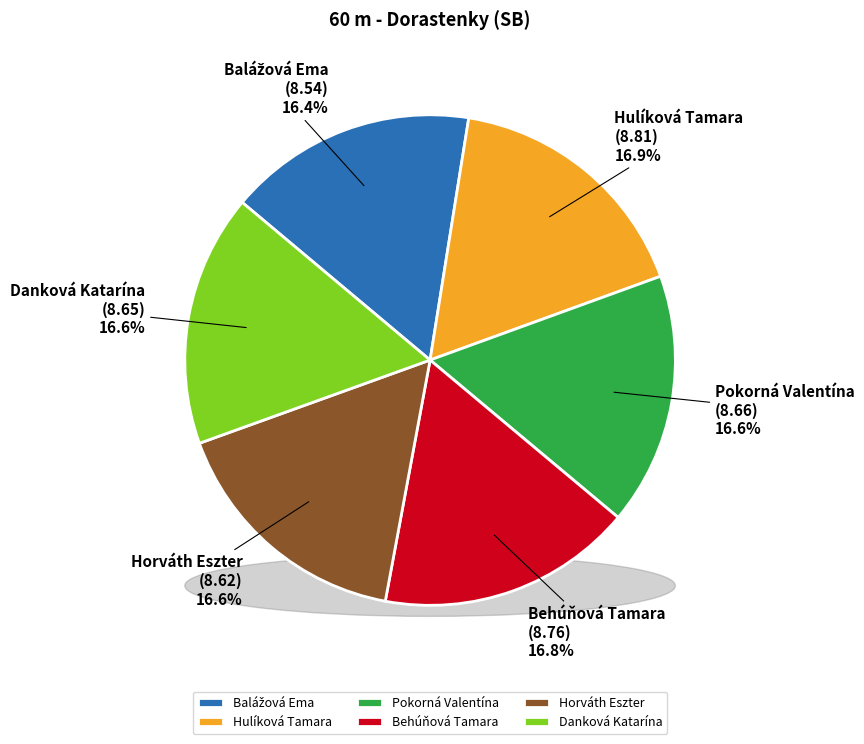

Count the number of slices in the pie.

6